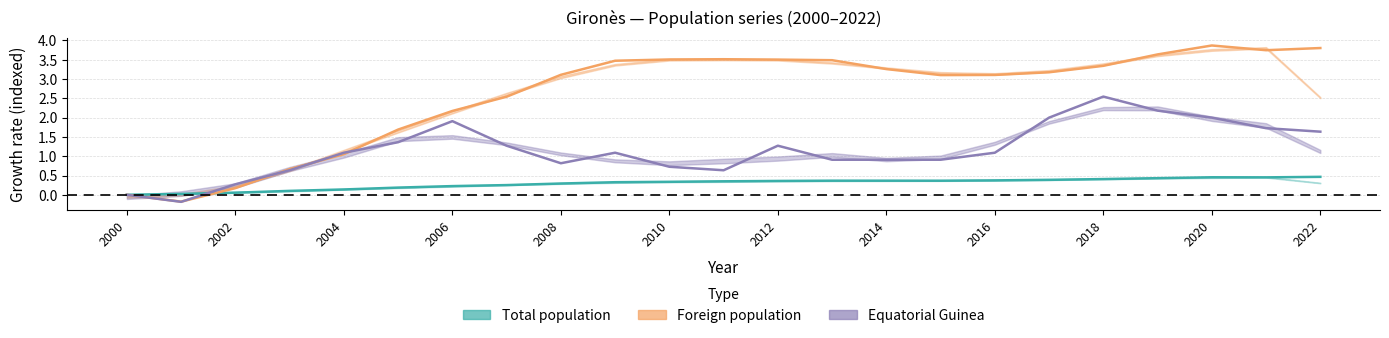

Is the value of Total population at 2010 greater than the value of Equatorial Guinea at 2011?

No